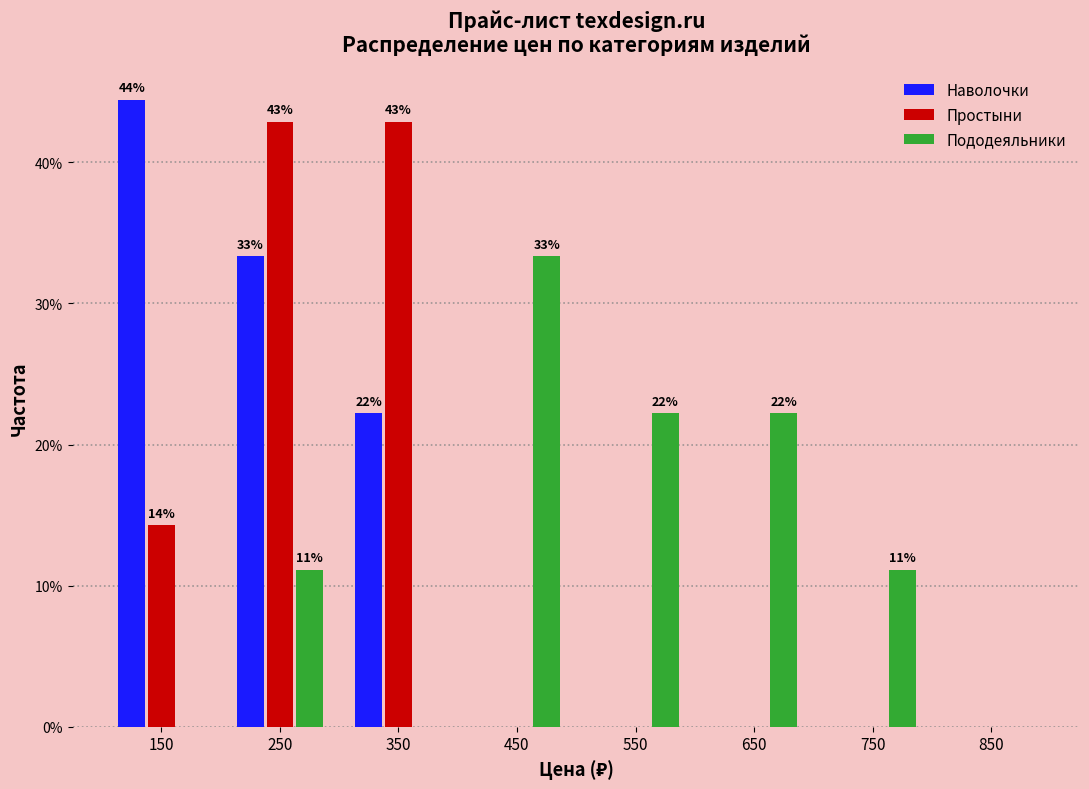

In the Наволочки series, which range on the x-axis has the tallest bar?

100 to 200